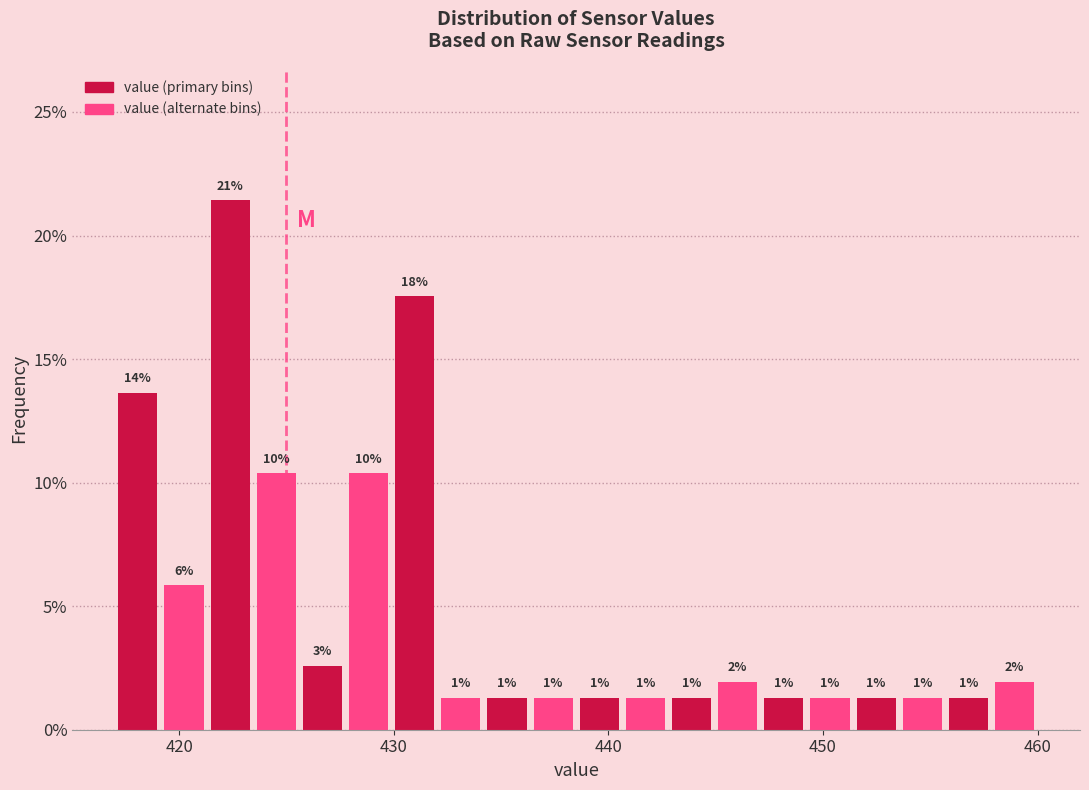

Read against the x-axis, roughly where is the centre of the tallest bar?

422